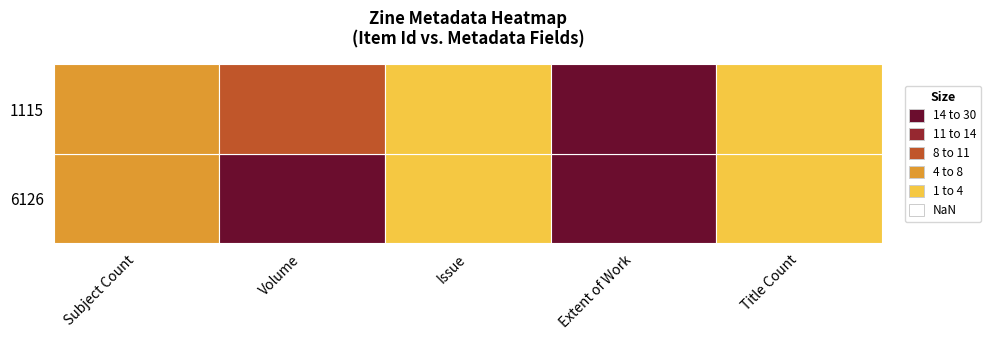

Rank the series by their average value, from highest to lowest.

1115, 6126